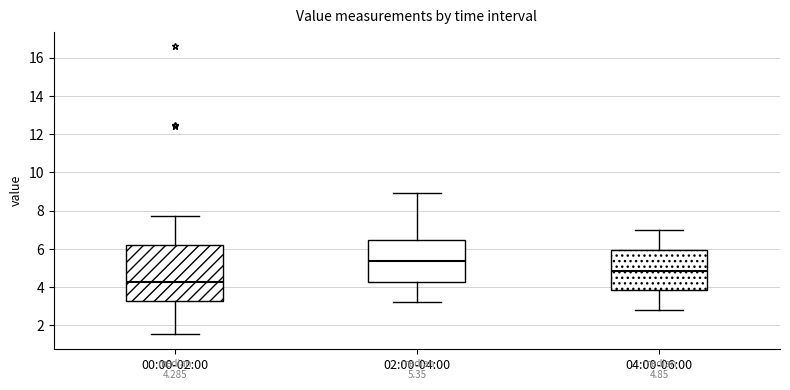

Which box is the tallest, from its lower edge to its upper edge?

00:00-02:00